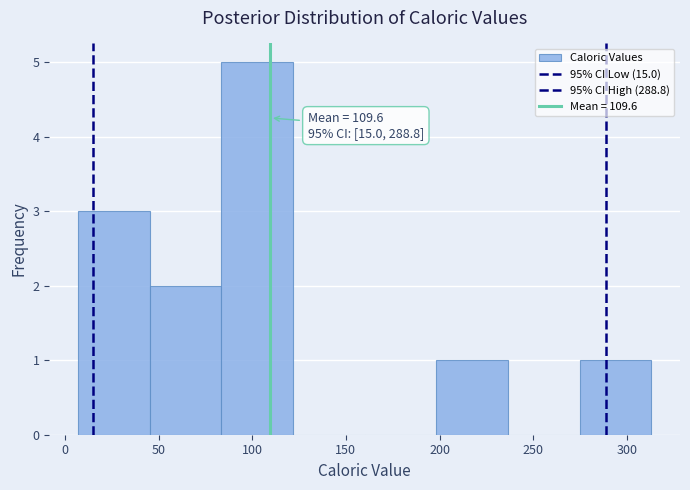

Which range on the x-axis has the tallest bar?

85 to 120